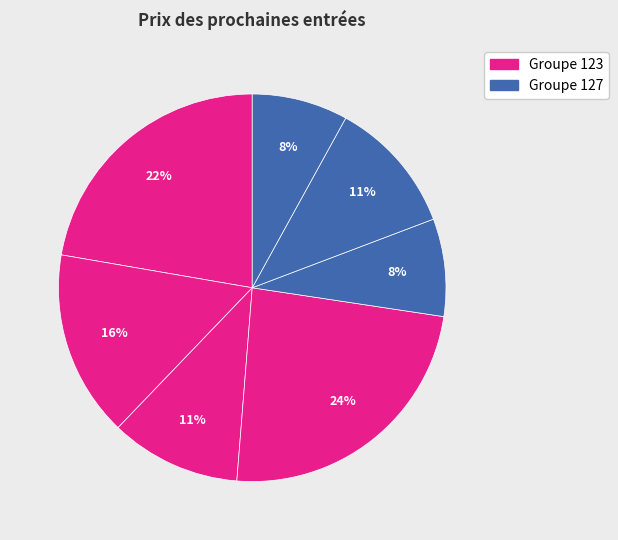

How many segments does this pie chart have?

7